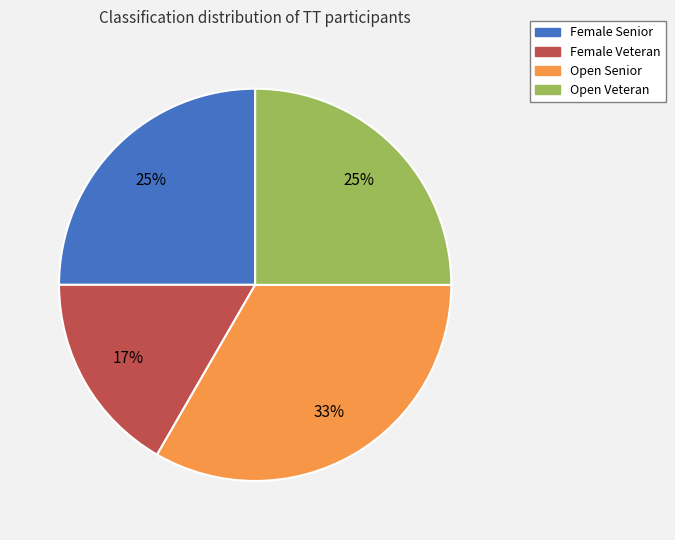

How many segments does this pie chart have?

4